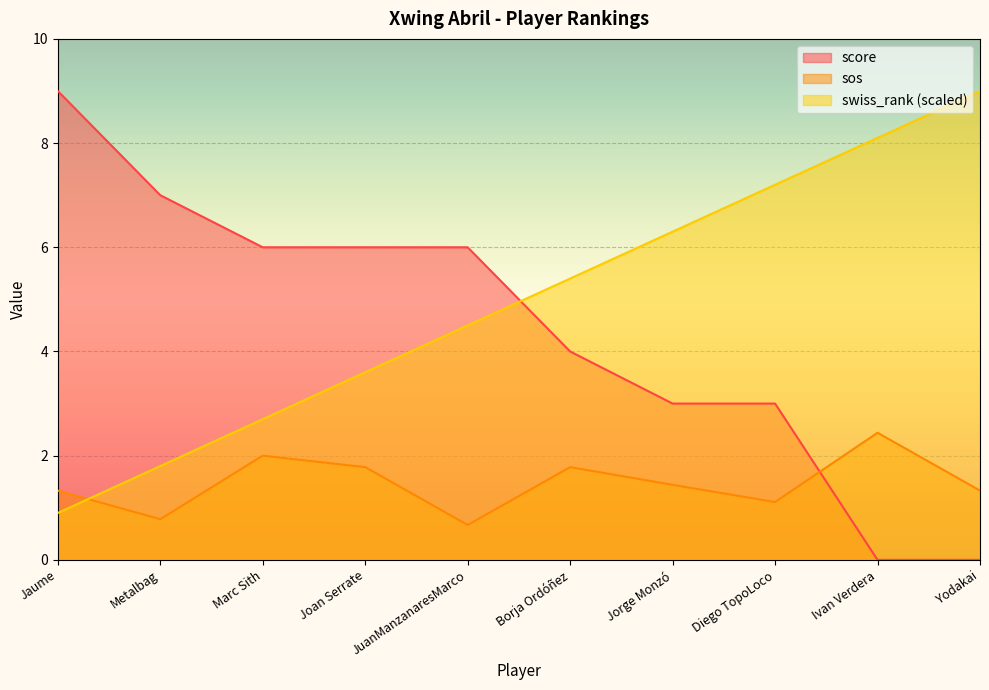

True or false: score has more than 1 interior local peaks.

False